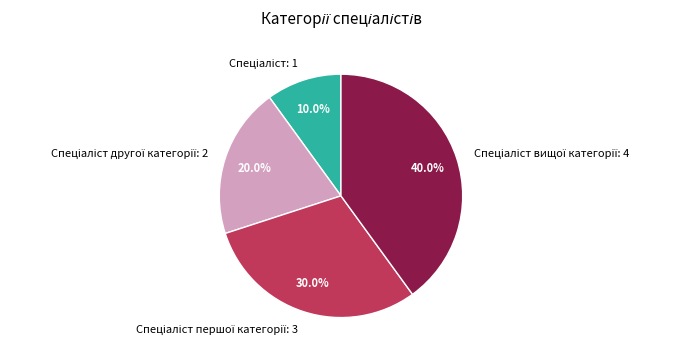

Does any single category account for the majority?

No